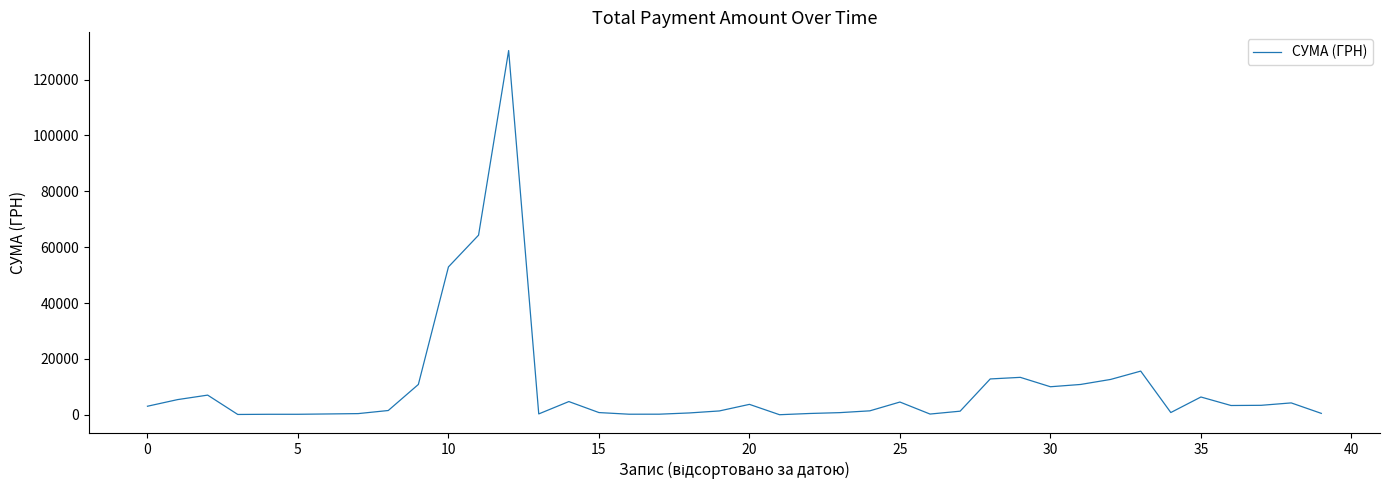

What is the difference between the maximum and minimum values?

130357.3